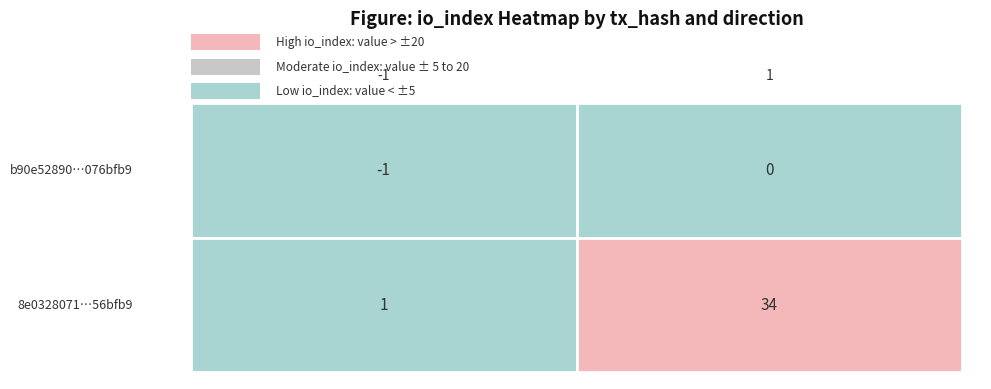

At how many categories does at least one series exceed 20?

1